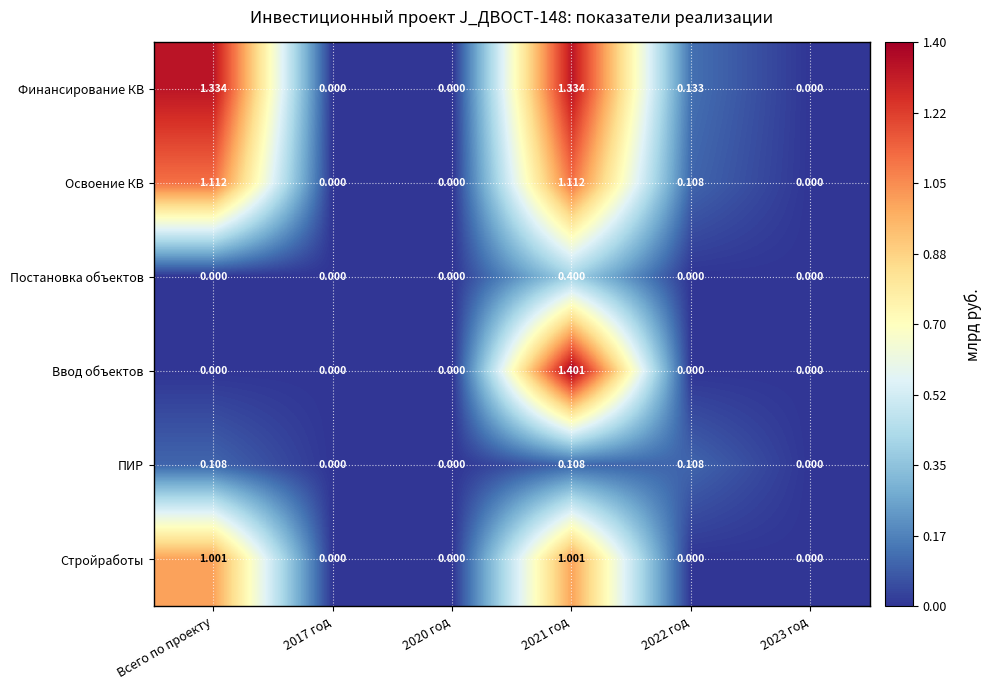

List the series in order of their peak value, lowest first.

ПИР, Постановка объектов, Стройработы, Освоение КВ, Финансирование КВ, Ввод объектов